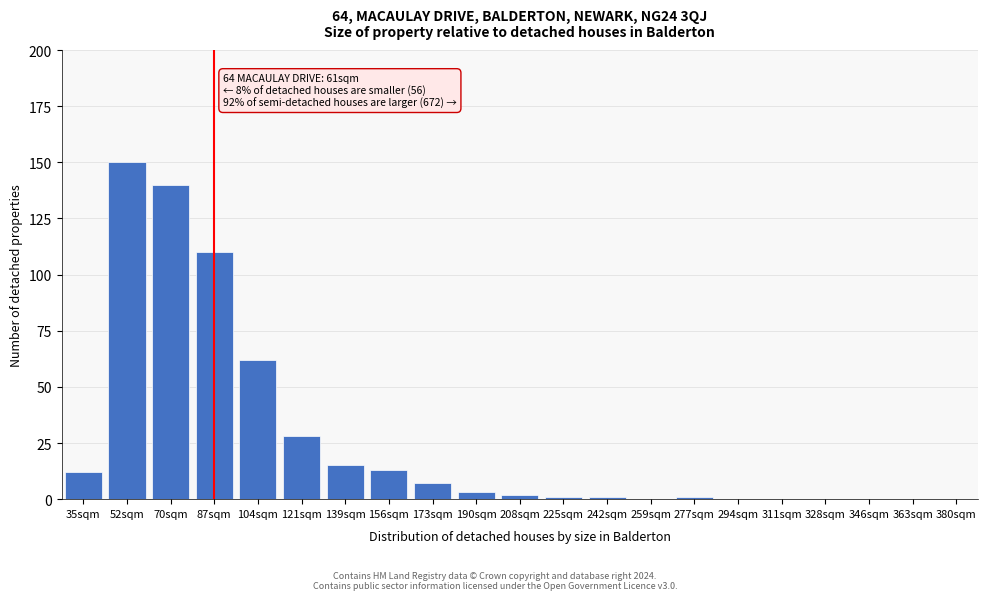

Reading left to right, list all the values displayed in this chart.

35sqm=12	52sqm=150	70sqm=140	87sqm=110	104sqm=62	121sqm=28	139sqm=15	156sqm=13	173sqm=7	190sqm=3	208sqm=2	225sqm=1	242sqm=1	259sqm=0	277sqm=1	294sqm=0	311sqm=0	328sqm=0	346sqm=0	363sqm=0	380sqm=0